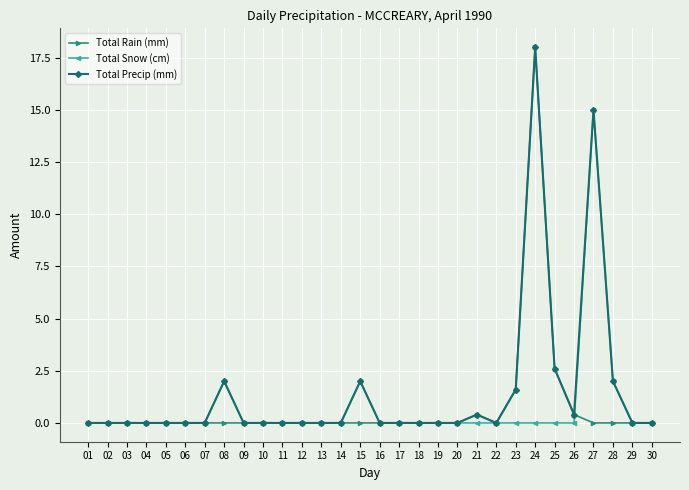

True or false: Total Snow (cm) has more than 1 points higher than both neighbors.

True